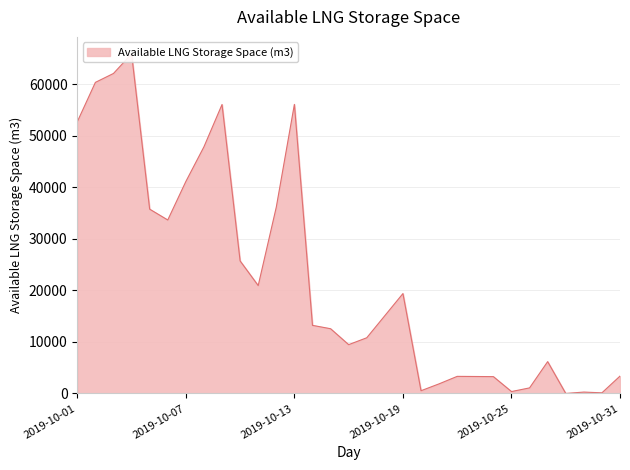

Between 2019-10-06 and 2019-10-26, which is larger?

2019-10-06